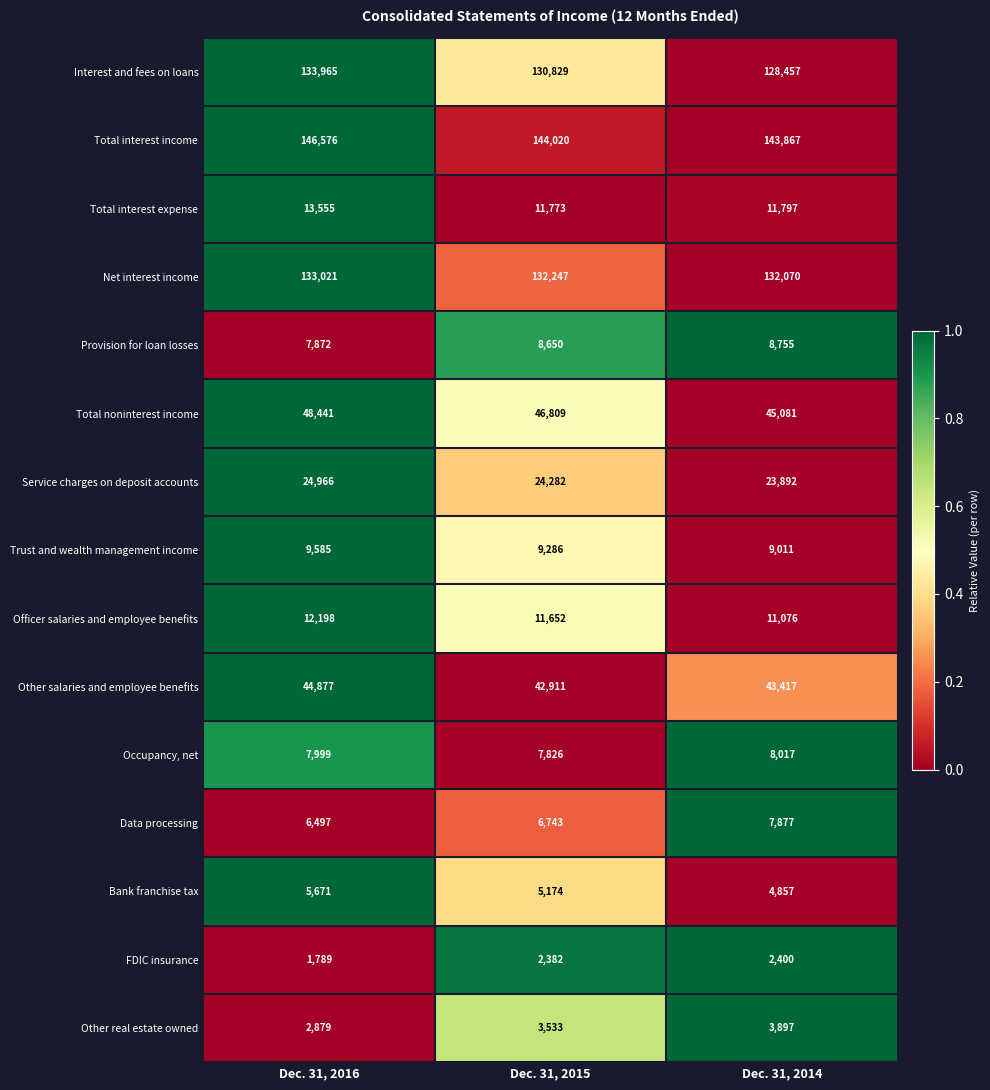

List the series in order of their peak value, highest first.

Total interest income, Interest and fees on loans, Net interest income, Total noninterest income, Other salaries and employee benefits, Service charges on deposit accounts, Total interest expense, Officer salaries and employee benefits, Trust and wealth management income, Provision for loan losses, Occupancy, net, Data processing, Bank franchise tax, Other real estate owned, FDIC insurance